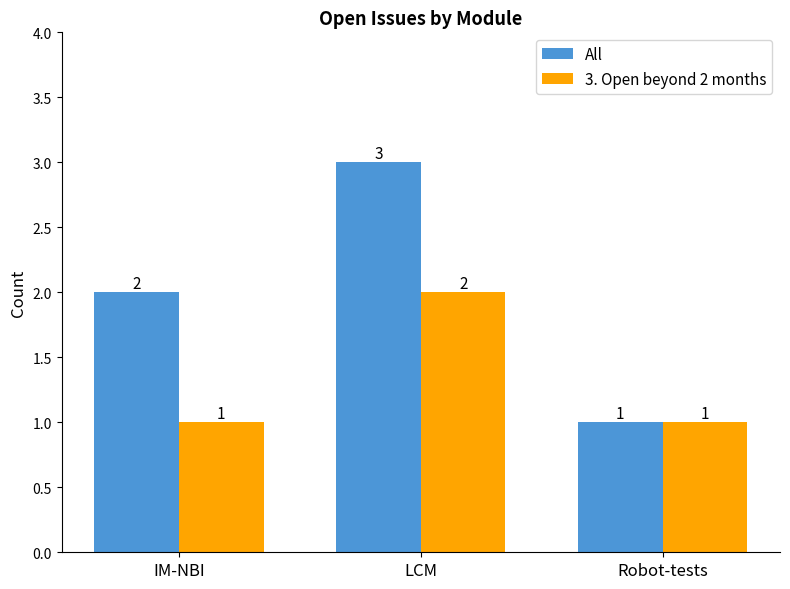

Which series changed the most between LCM and Robot-tests?

All